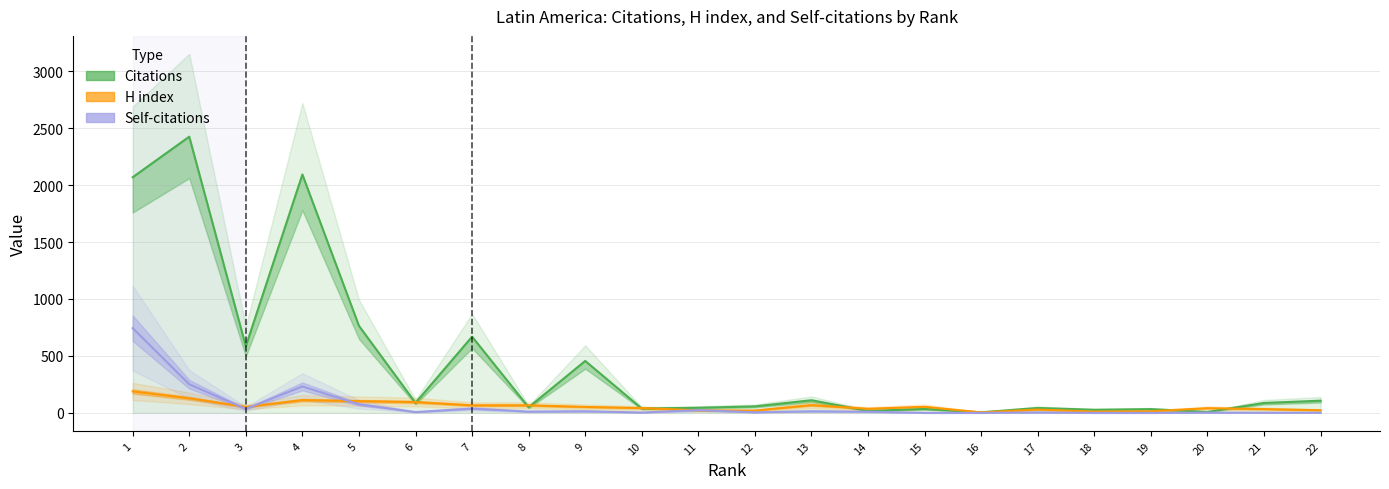

True or false: Self-citations and Citations cross at least once.

False